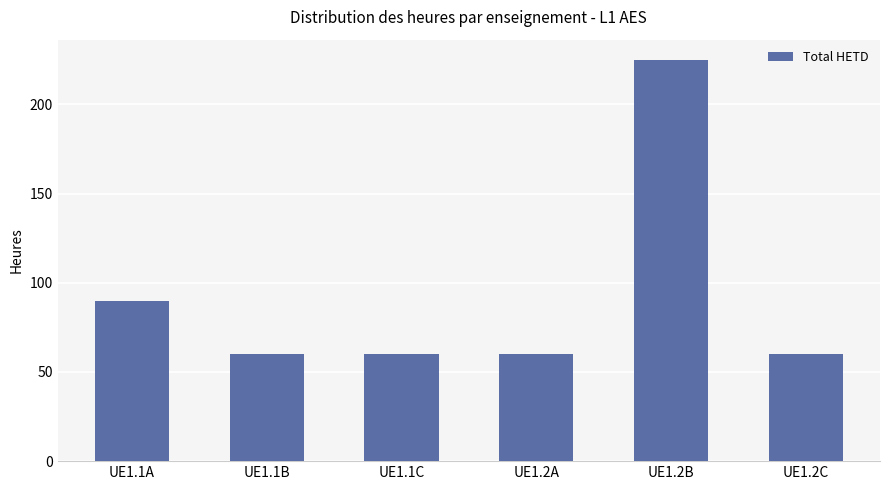

True or false: the data shows 23 at UE1.1A.

False